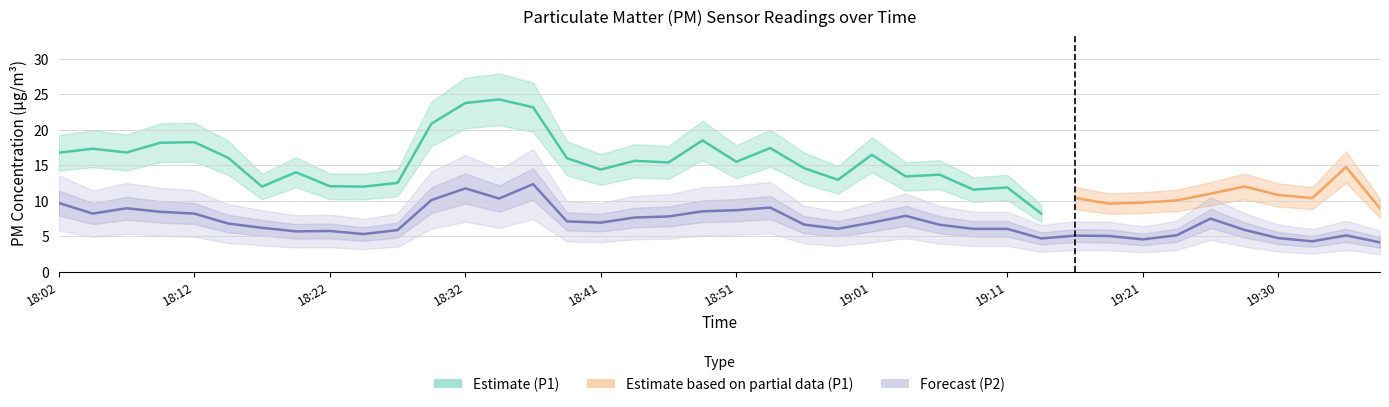

Which has a higher value, 19:11 or 19:16?

19:11